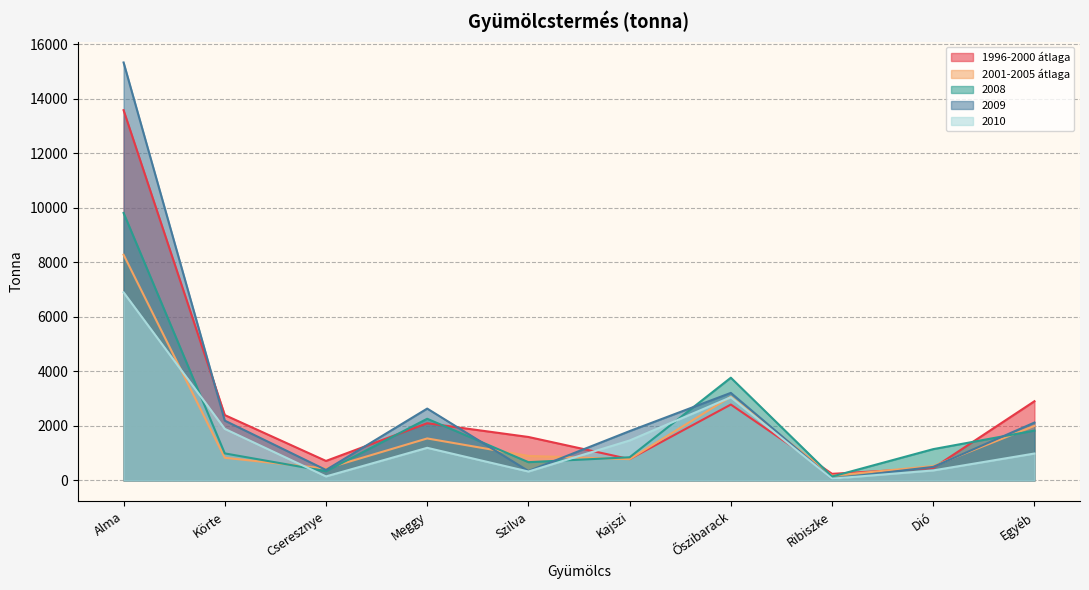

At which category does 2008 reach its first local peak?

Meggy